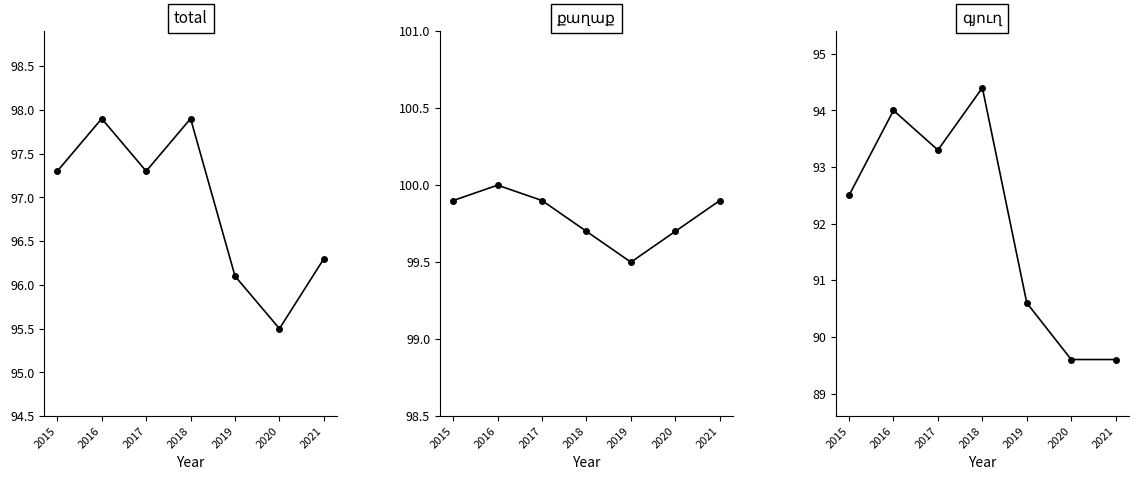

In քաղաք, how many points are higher than both neighbors (excluding endpoints)?

1